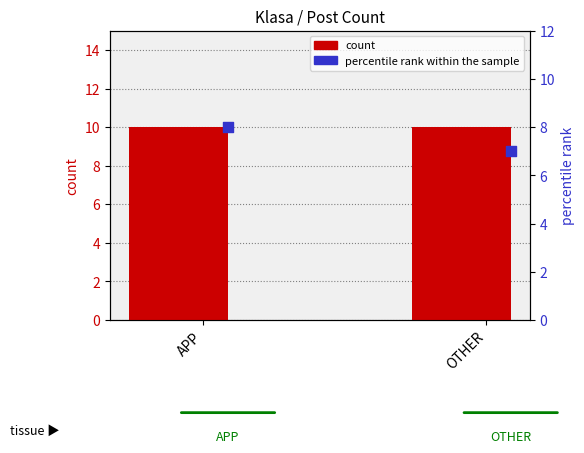

Which series contains the highest Y value?

count